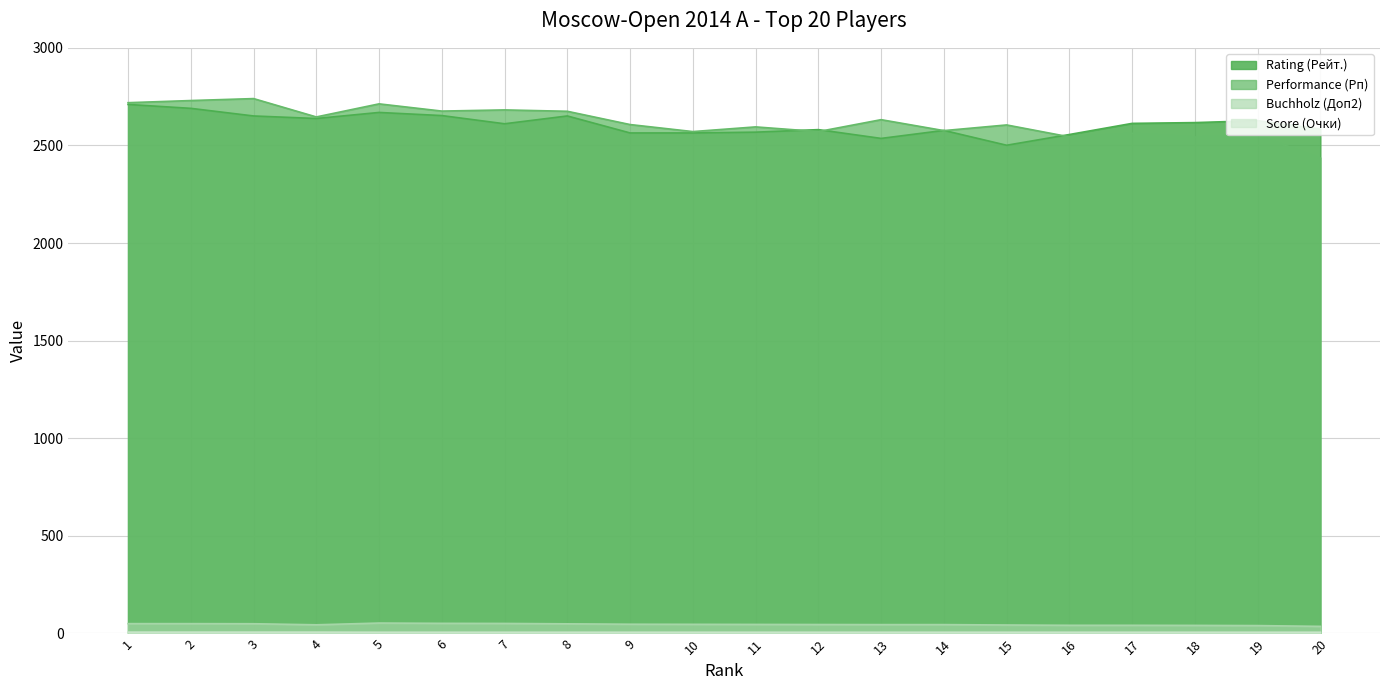

Rank the categories by Score (Очки) value from lowest to highest.

5, 6, 7, 8, 9, 10, 11, 12, 13, 14, 15, 16, 17, 18, 19, 20, 1, 2, 3, 4